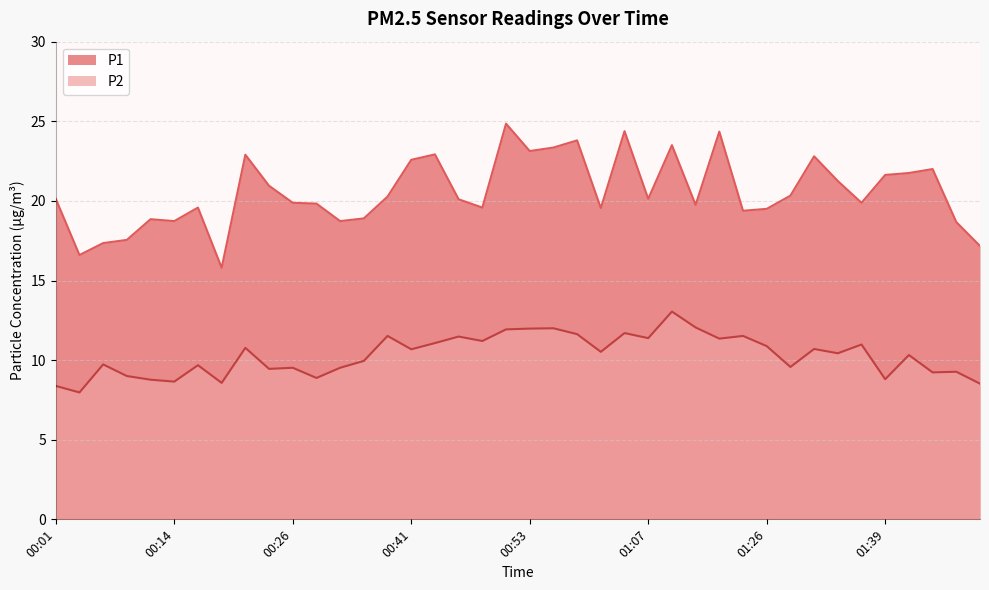

Reading right to left, list all the values displayed in this chart.

P1: 17.2	18.7	22.0	21.8	21.6	19.9	21.2	22.8	20.3	19.5	19.4	24.4	19.8	23.5	20.1	24.4	19.6	23.8	23.4	23.1	24.9	19.6	20.1	22.9	22.6	20.3	18.9	18.7	19.8	19.9	20.9	22.9	15.8	19.6	18.7	18.9	17.6	17.4	16.6	20.1
P2: 8.5	9.3	9.2	10.3	8.8	11.0	10.4	10.7	9.6	10.9	11.5	11.3	12.1	13.1	11.4	11.7	10.5	11.6	12.0	12.0	11.9	11.2	11.5	11.1	10.7	11.5	9.9	9.5	8.9	9.5	9.4	10.8	8.6	9.7	8.7	8.8	9.0	9.7	8.0	8.4